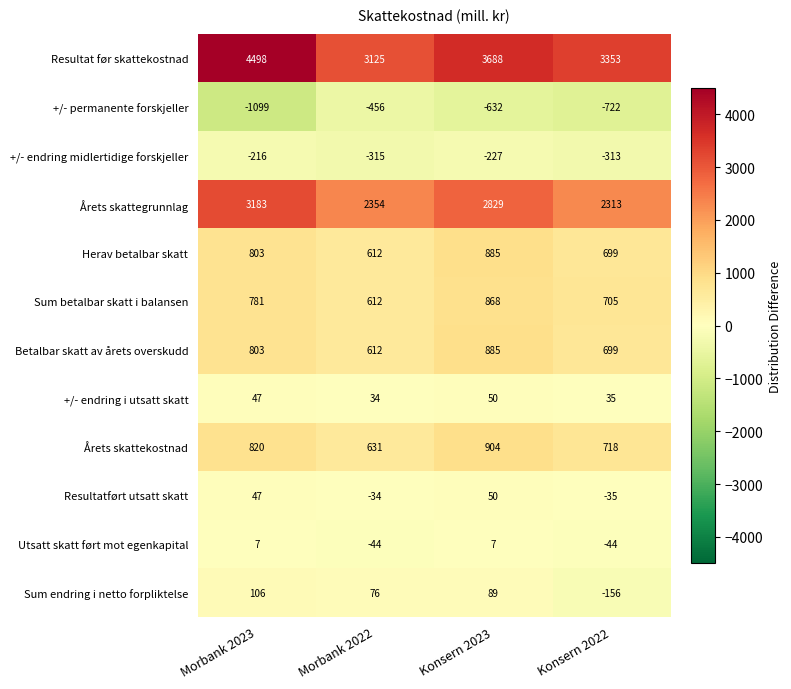

Rank the categories by Sum endring i netto forpliktelse value from lowest to highest.

Konsern 2022, Morbank 2022, Konsern 2023, Morbank 2023